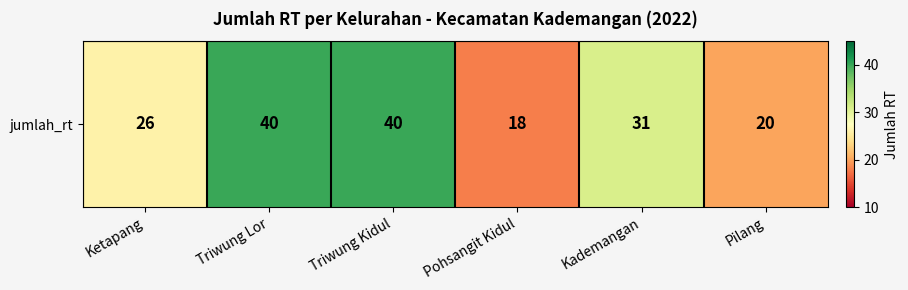

How many categories are shown in the chart?

6